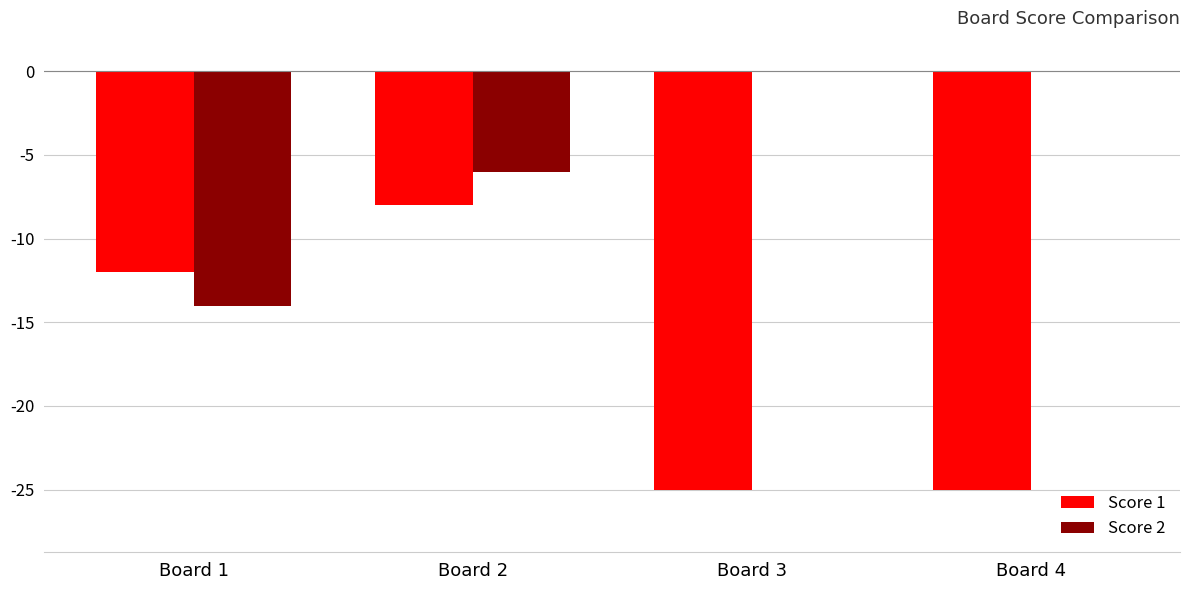

Reading left to right, what are all the values shown in this chart?

Score 1: Board 1=-12	Board 2=-8	Board 3=-25	Board 4=-25
Score 2: Board 1=-14	Board 2=-6	Board 3=0	Board 4=0